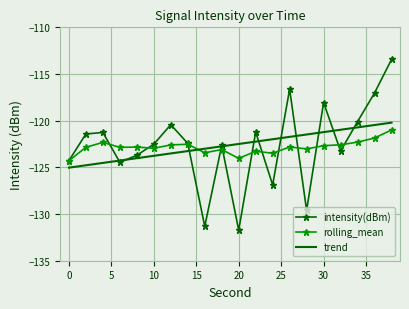

Which series has the largest range (max minus min)?

intensity(dBm)